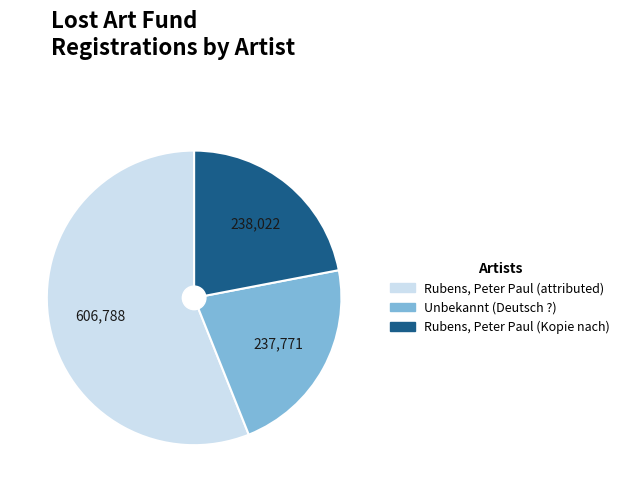

True or false: Unbekannt (Deutsch ?) accounts for 22% of the total.

True